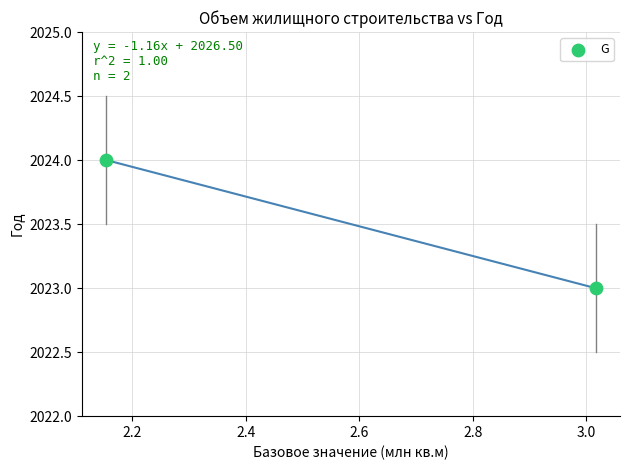

How many points are shown in the scatter plot?

2